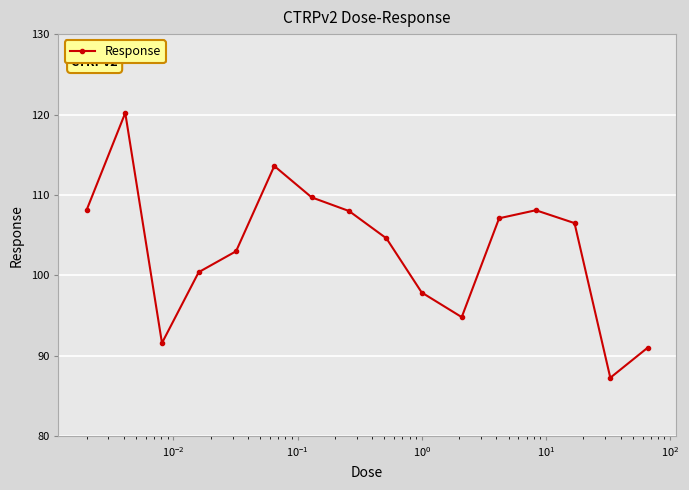

What is the maximum value shown in the chart?

120.2